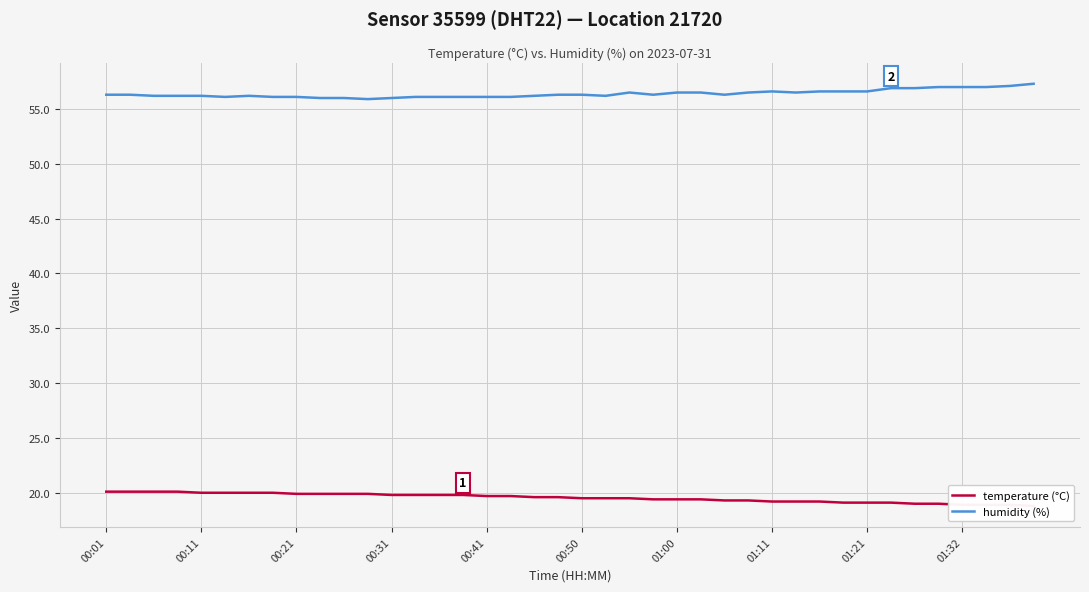

Where is temperature (°C) nearest to the value 19?

34